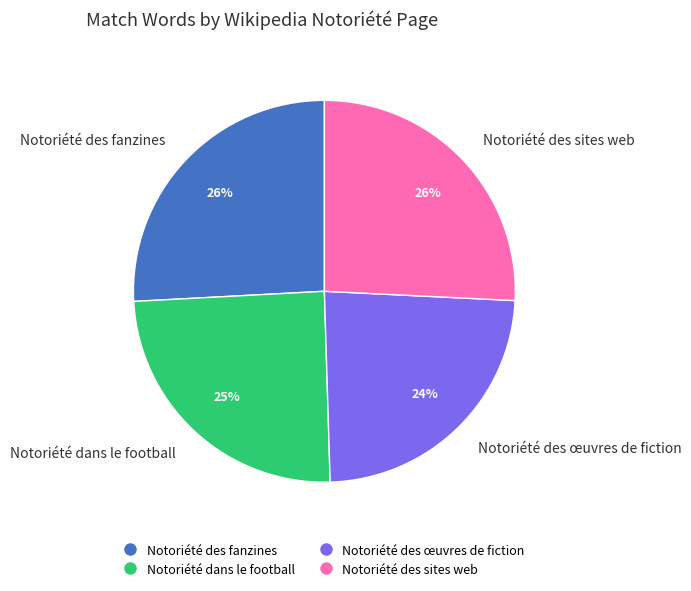

To the nearest percent, what is the difference between the Notoriété des sites web and Notoriété des œuvres de fiction slice percentages?

2%